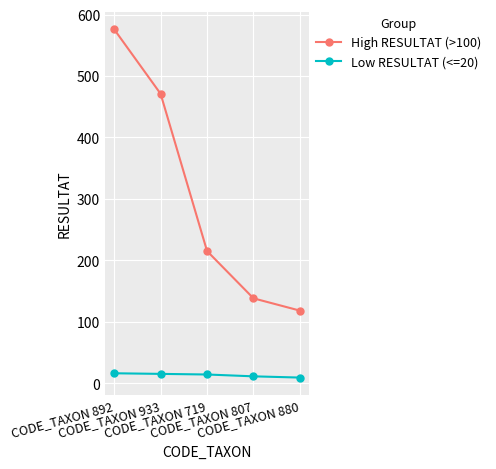

Where does the Low RESULTAT (<=20) series first go above 14?

CODE_TAXON 892